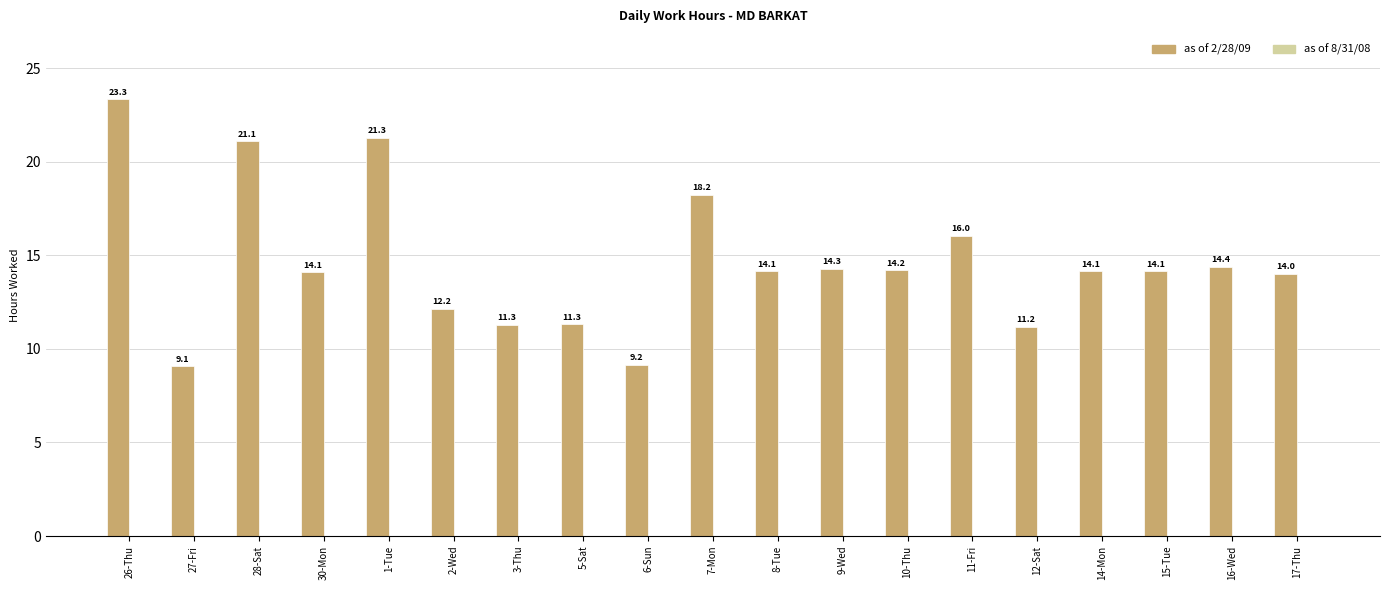

Reading left to right, what are all the values shown in this chart?

26-Thu=23.3	27-Fri=9.1	28-Sat=21.1	30-Mon=14.1	1-Tue=21.3	2-Wed=12.2	3-Thu=11.3	5-Sat=11.3	6-Sun=9.2	7-Mon=18.2	8-Tue=14.1	9-Wed=14.3	10-Thu=14.2	11-Fri=16.0	12-Sat=11.2	14-Mon=14.1	15-Tue=14.1	16-Wed=14.4	17-Thu=14.0